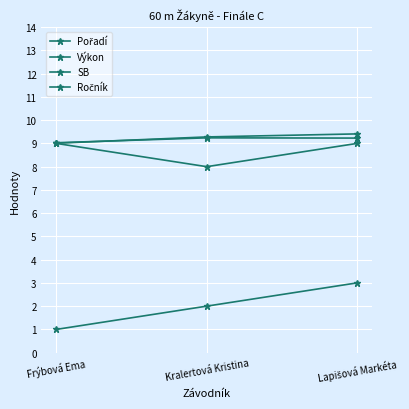

Does the chart have visible grid lines?

Yes